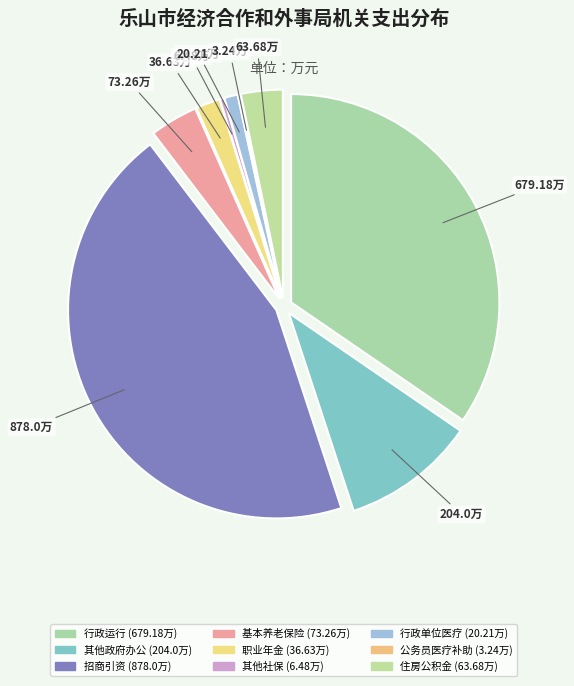

How many segments does this pie chart have?

9